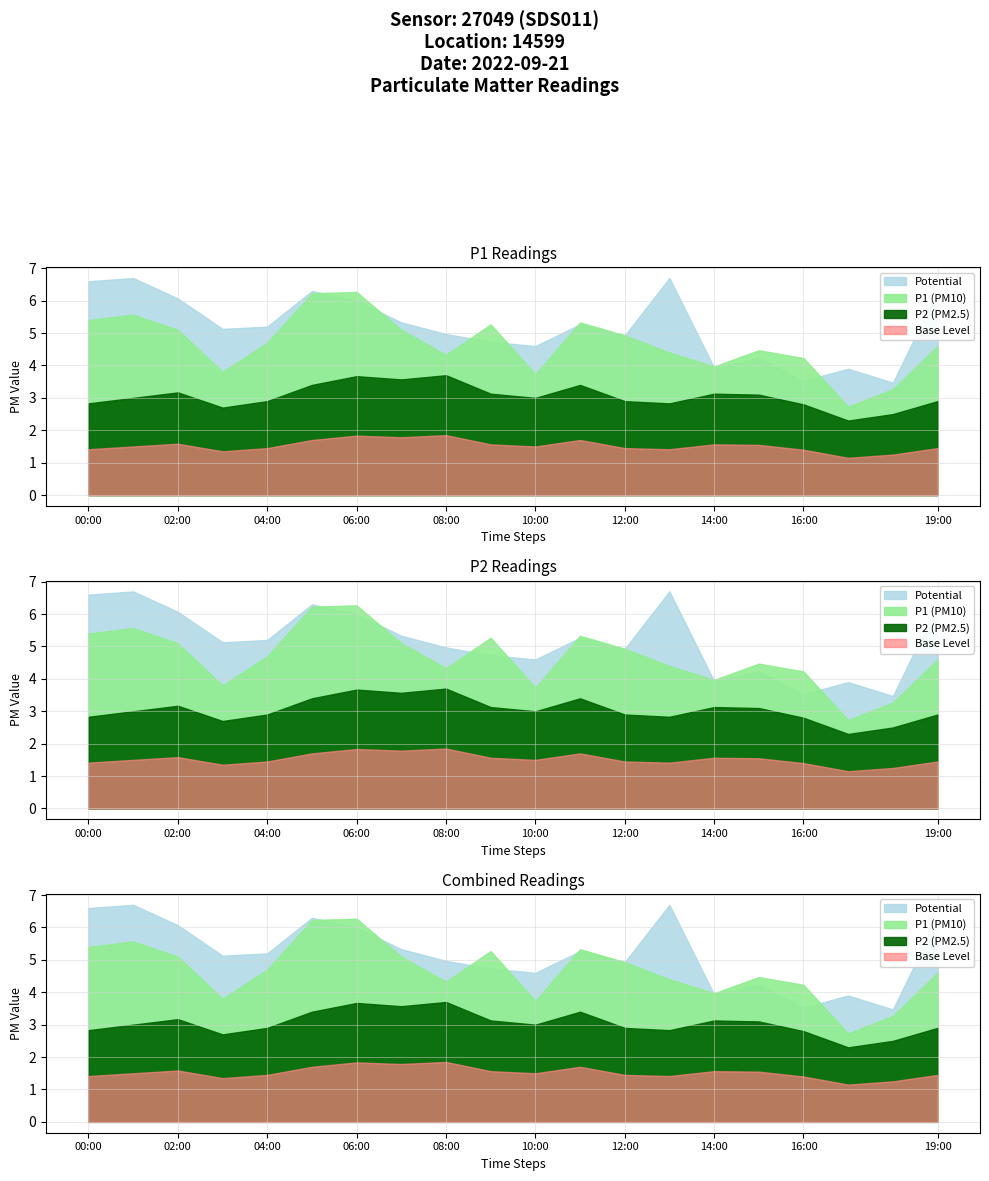

How many lines are shown in the chart?

4